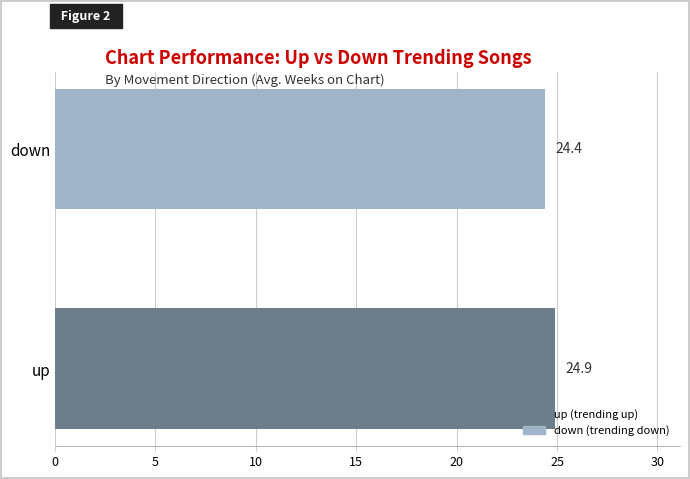

Are the bars grouped side by side (vs. stacked)?

No